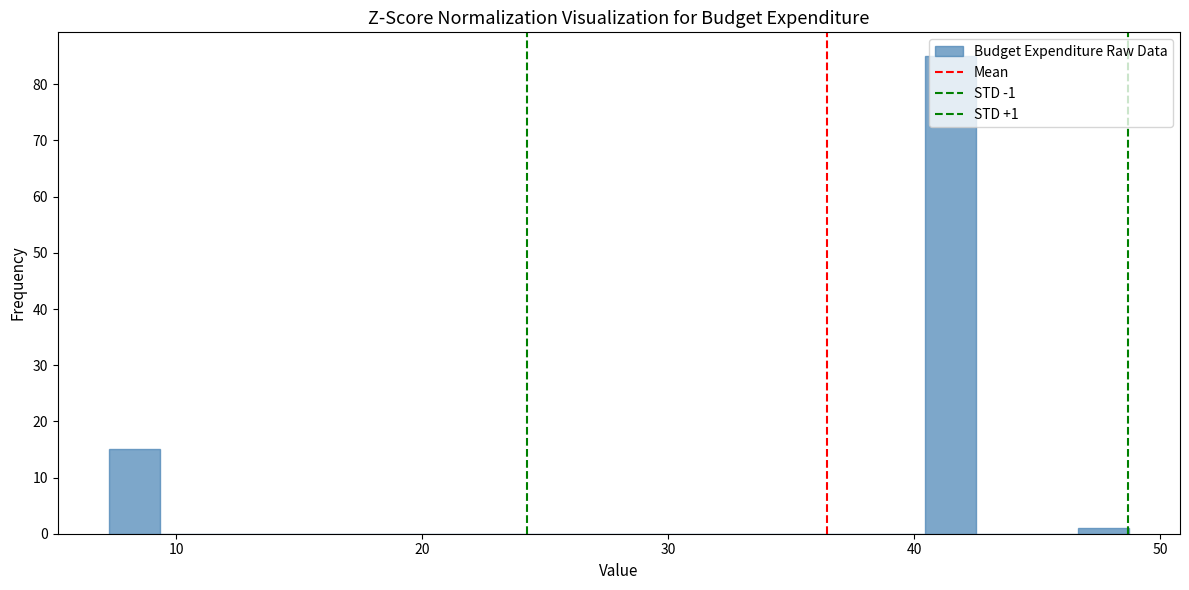

Read against the x-axis, roughly where is the centre of the tallest bar?

41